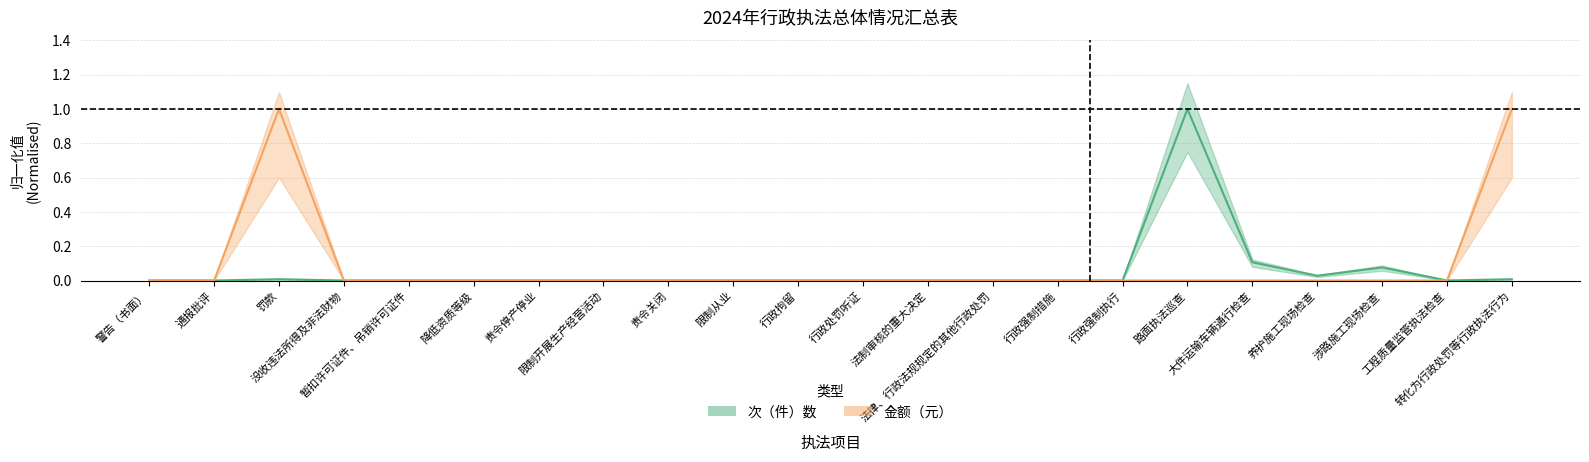

How many distinct data groups are displayed?

2